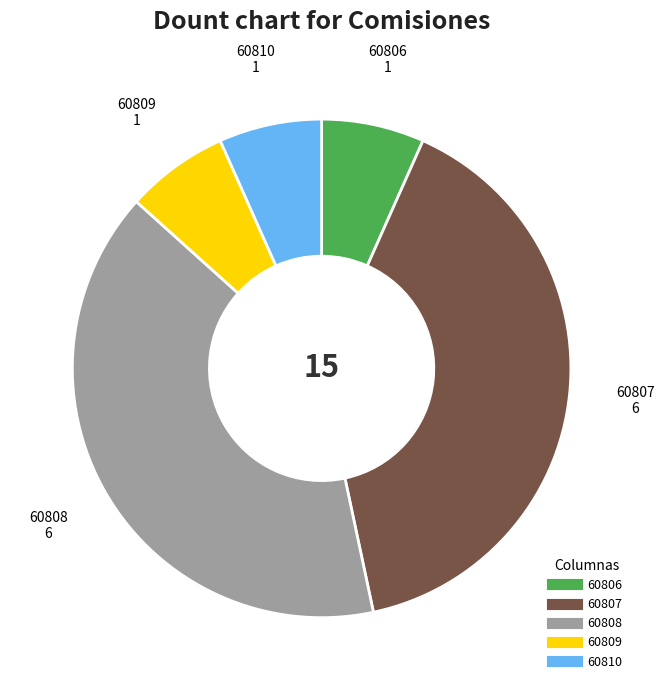

Does any single category account for the majority?

No